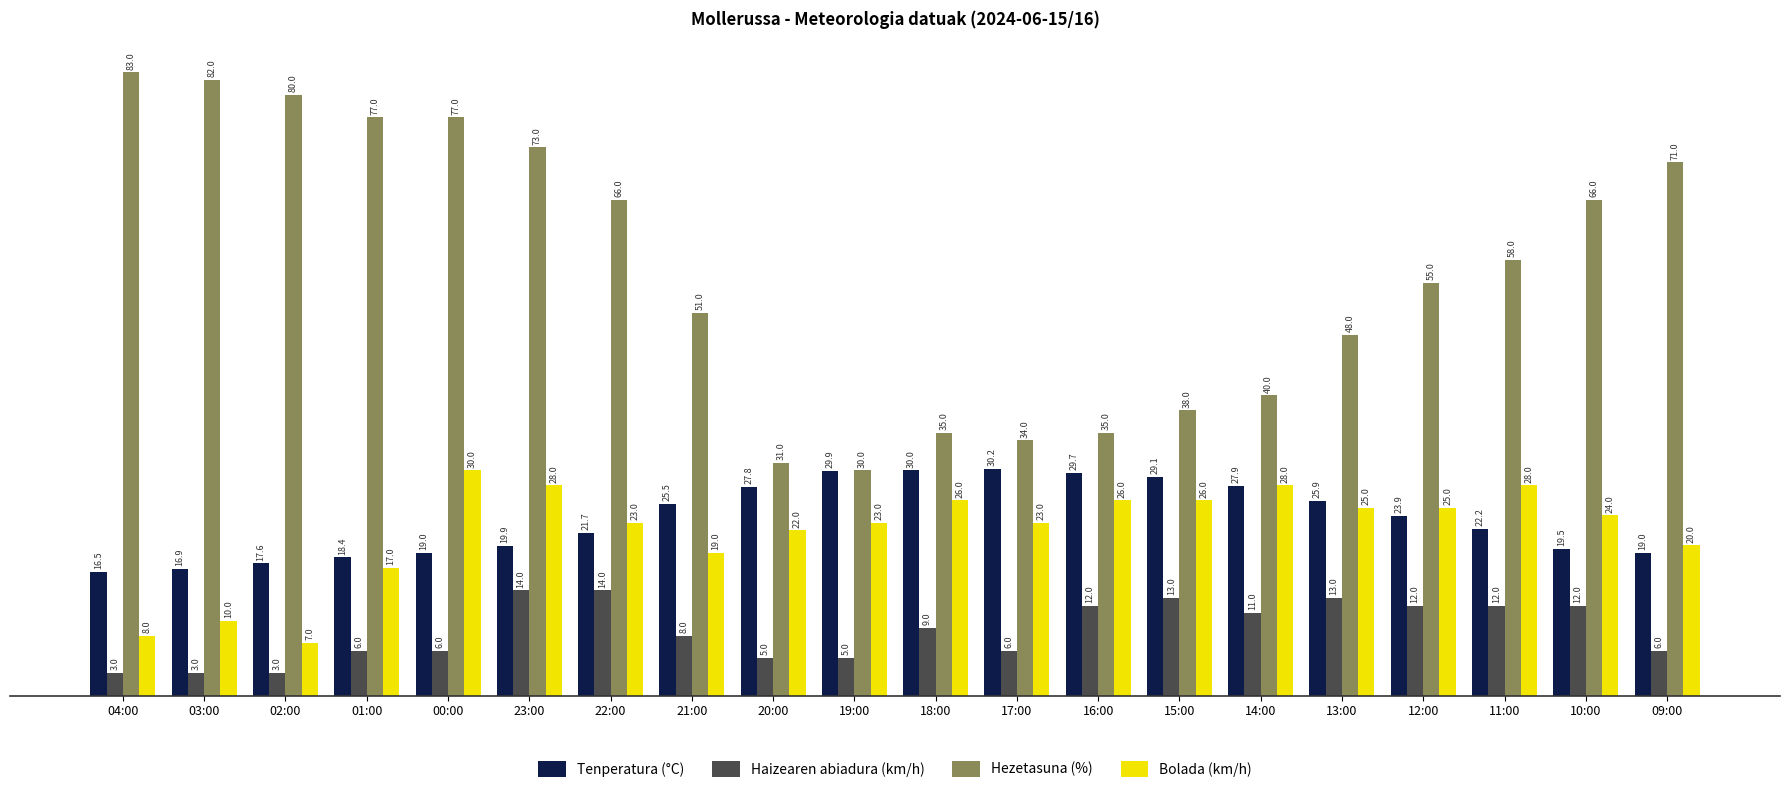

How many data points in Bolada (km/h) are less than 24?

10